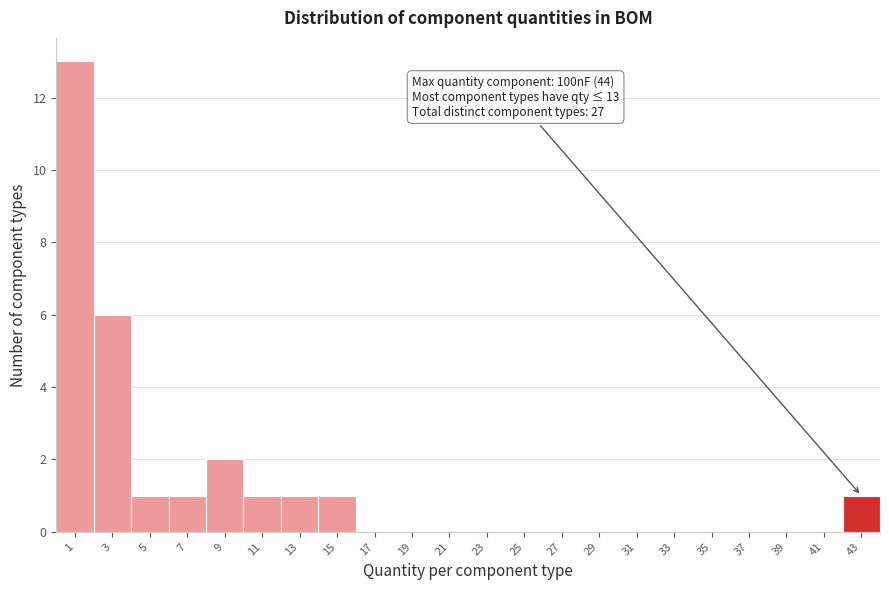

Reading left to right, transcribe all the data shown in this chart.

1=13	3=6	5=1	7=1	9=2	11=1	13=1	15=1	17=0	19=0	21=0	23=0	25=0	27=0	29=0	31=0	33=0	35=0	37=0	39=0	41=0	43=1